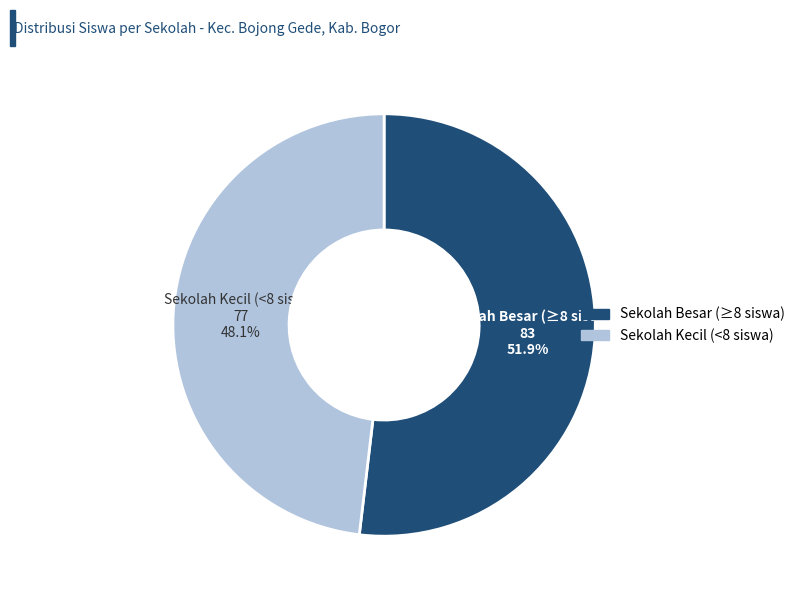

How many slices are in this pie chart?

2